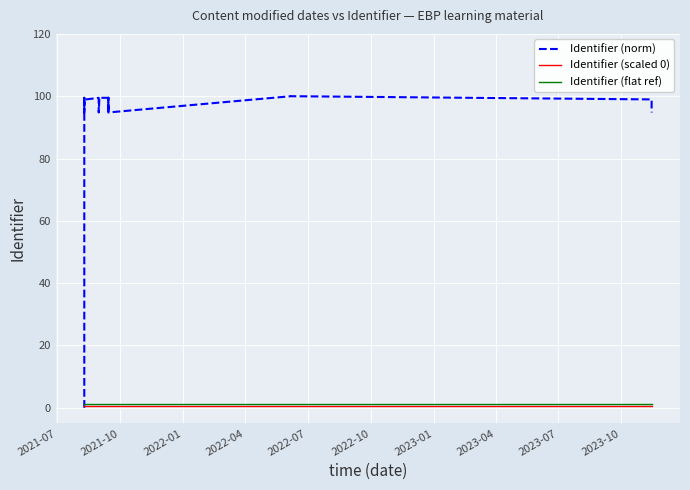

Rank the series by their maximum value, from lowest to highest.

Identifier (scaled 0), Identifier (flat ref), Identifier (norm)